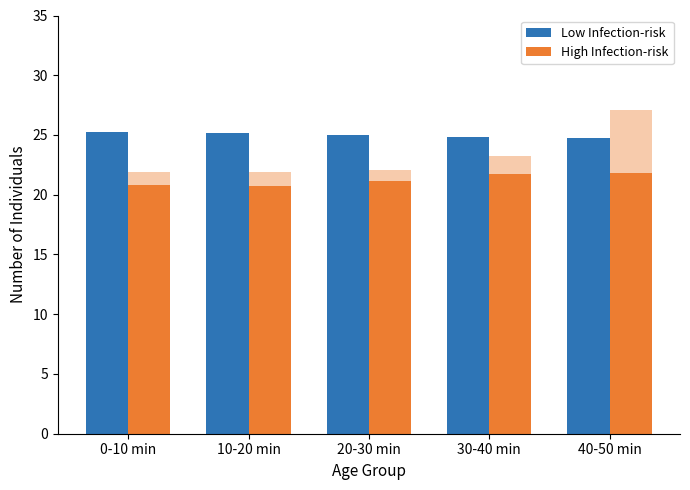

Is the value of Low Infection-risk at 20-30 min greater than the value of High Infection-risk at 10-20 min?

Yes